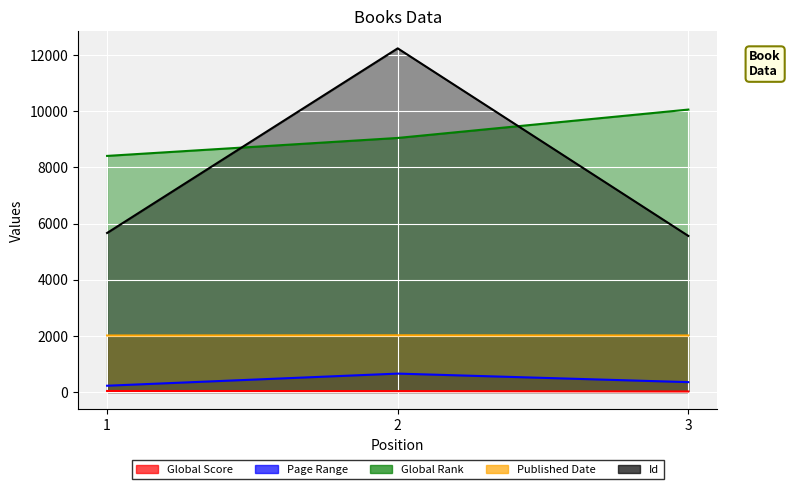

Which series changed the most between 1 and 3?

Global Rank